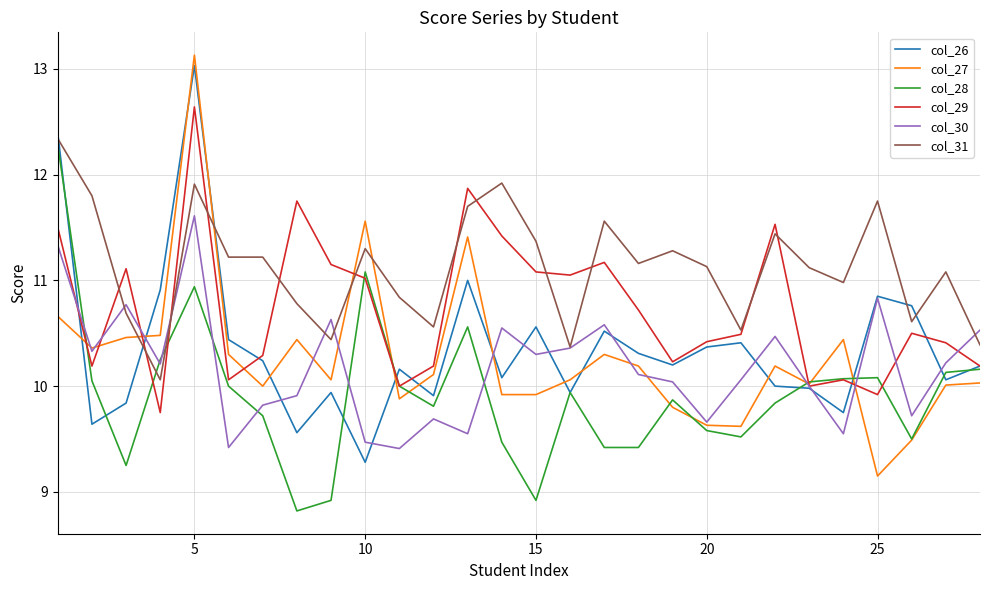

Which series has the largest range (max minus min)?

col_27